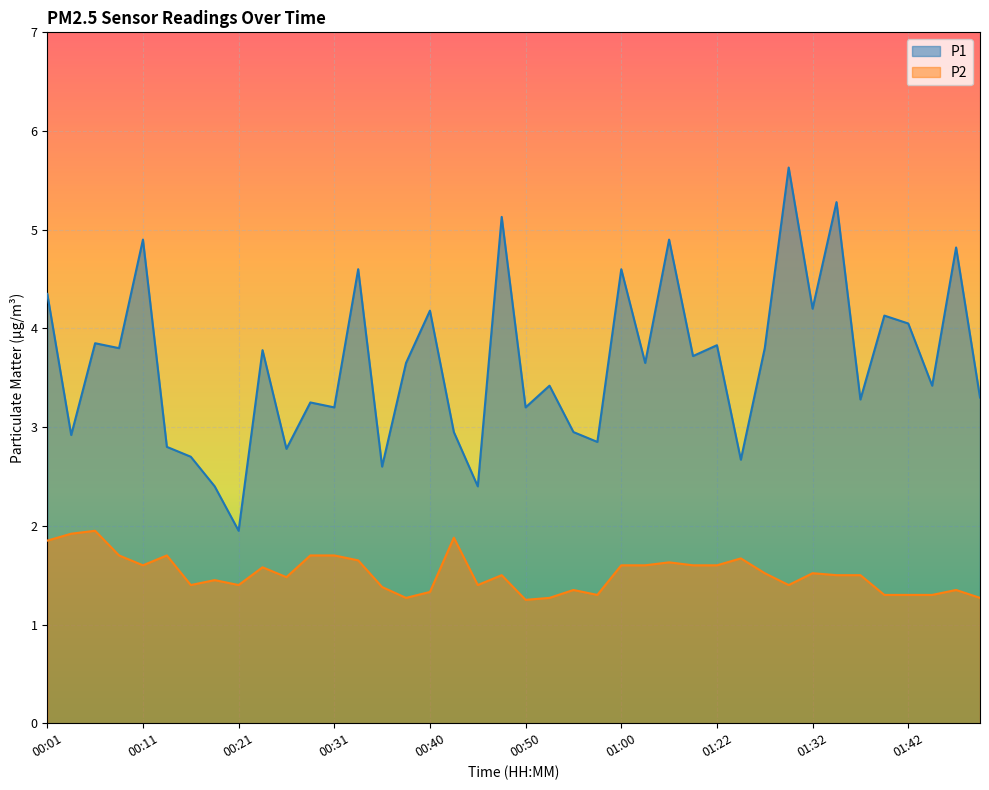

Which has a higher value, 00:58 or 00:01?

00:01